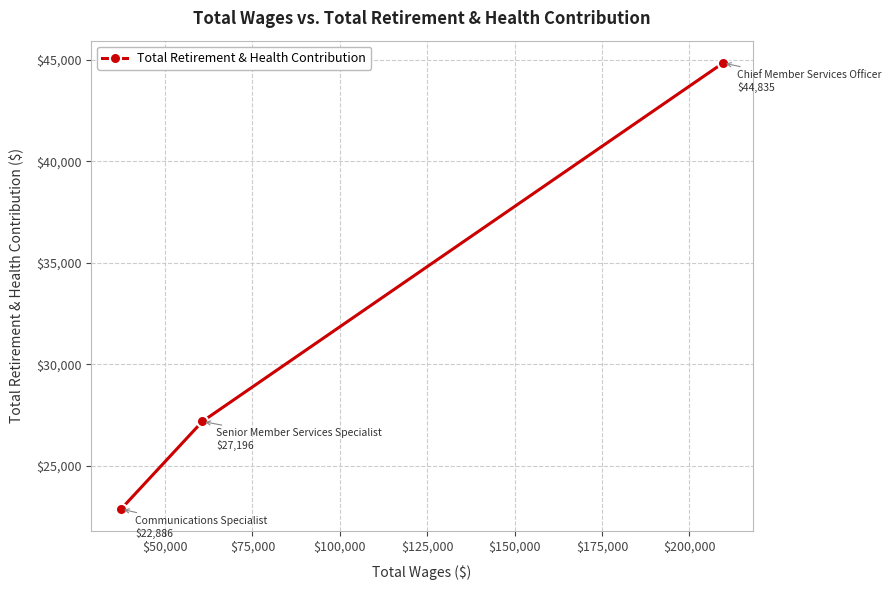

What is the average value?

31639